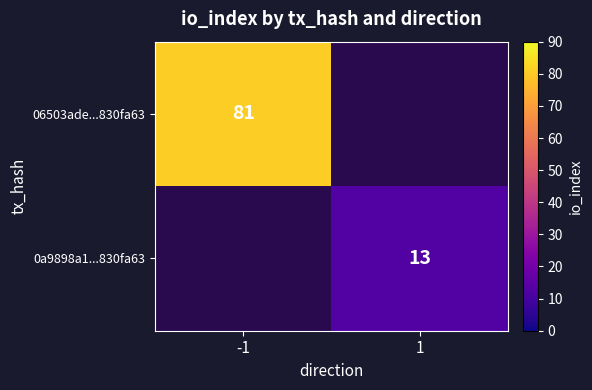

Is it true that 06503ade...830fa63 equals 81 at -1?

True